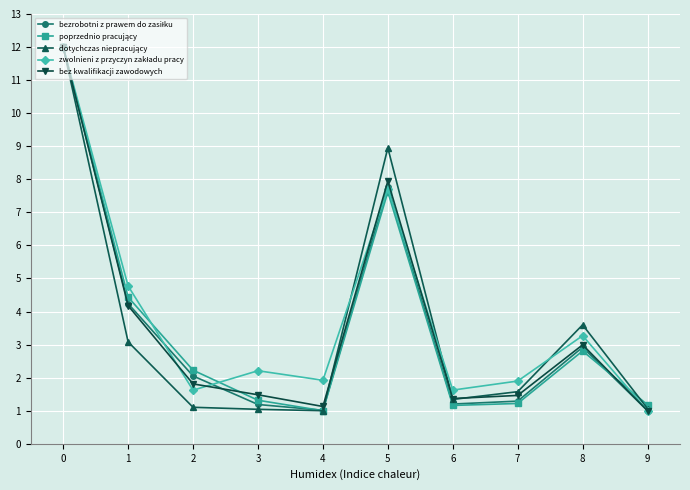

Does the chart display data point markers on the line(s)?

Yes